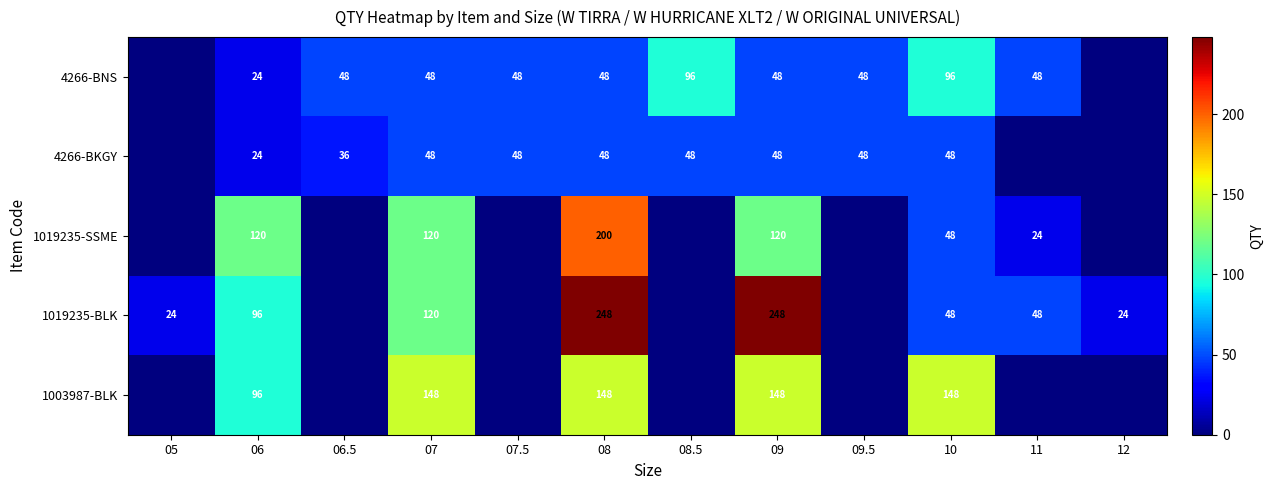

The value of 4266-BKGY at 08.5 is 48. True or false?

True